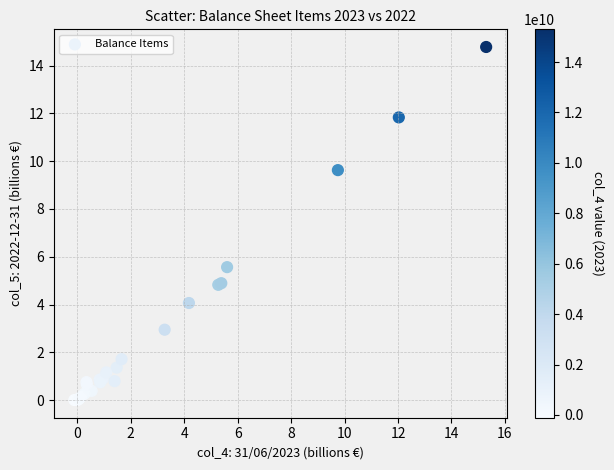

What Y value in the scatter plot is closest to 7?

5.6